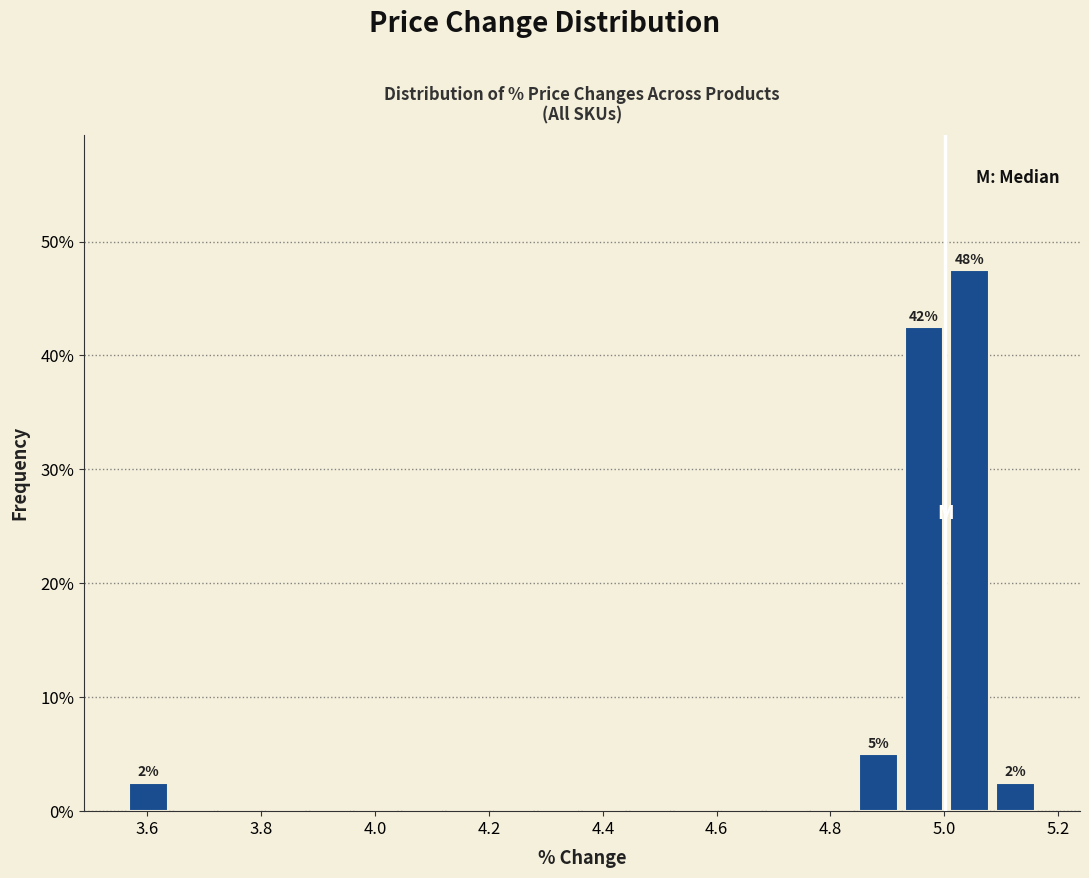

Over which range of the x-axis is the bar tallest?

5.00 to 5.08